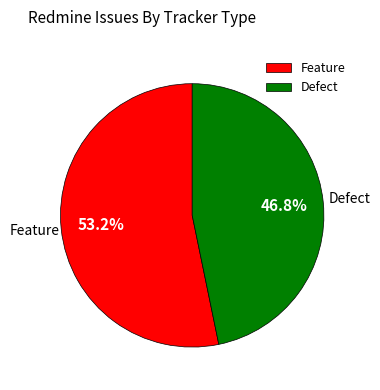

Is Feature the majority of the pie?

Yes